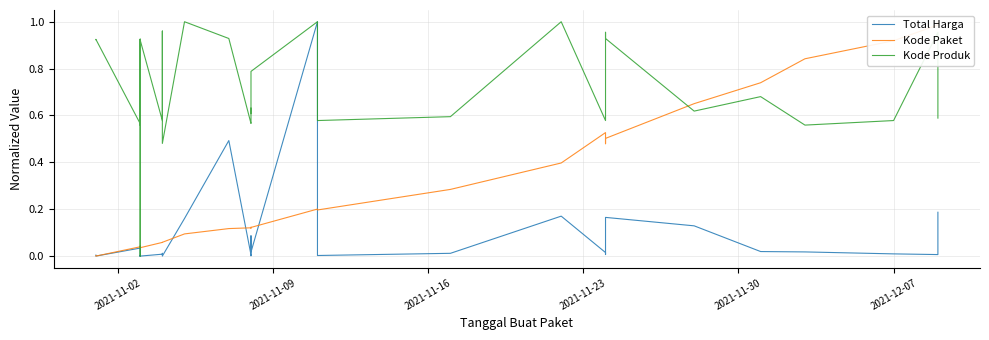

True or false: Kode Produk has more than 1 points higher than both neighbors.

True